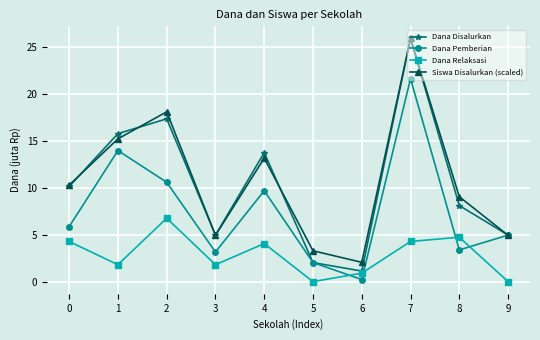

What is the greatest value displayed?

25.9